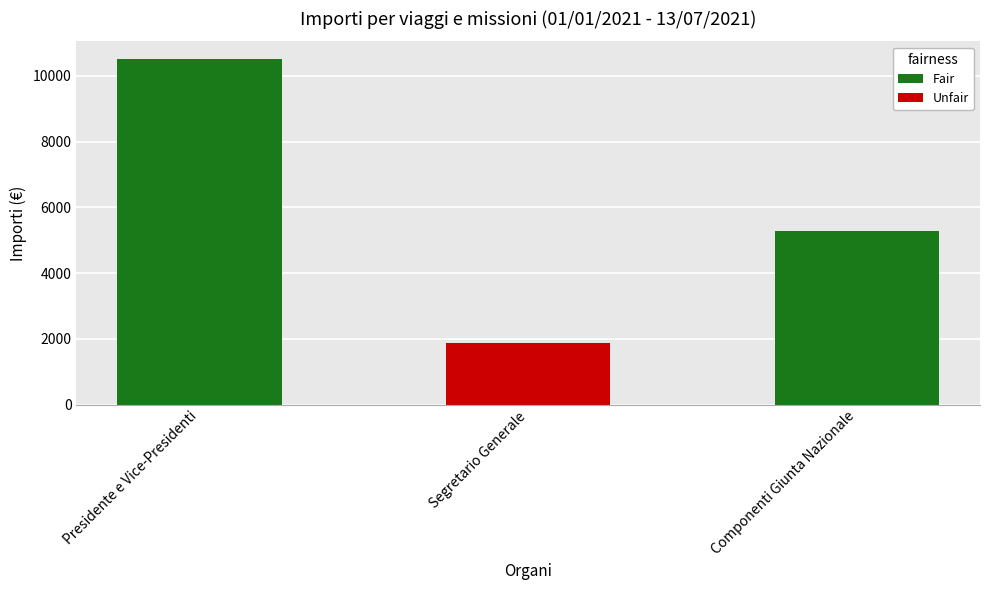

What is the approximate value at Segretario Generale?

1883.1